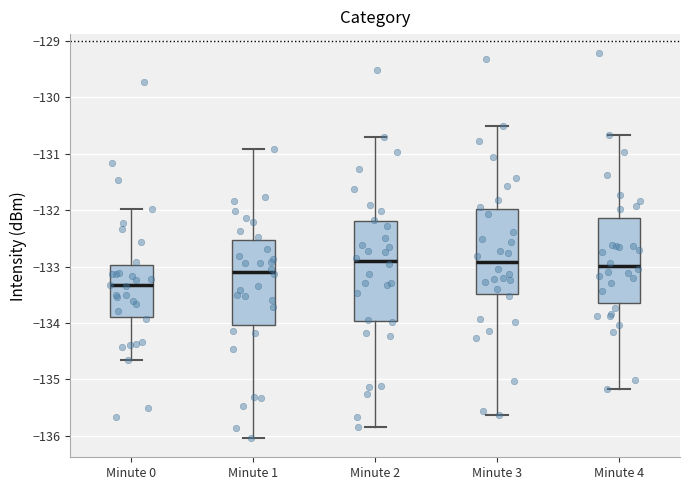

Reading left to right, transcribe this box plot: for each box, give where its median line is, the range the box spans, and where its two whiskers end, as read against the y-axis. The values are not printed on the chart, so give them approximately, as read against the axis.

Minute 0: median -133.3, box -133.9 to -133.0, whiskers -134.7 to -132.0
Minute 1: median -133.1, box -134.0 to -132.5, whiskers -136.0 to -130.9
Minute 2: median -132.9, box -134.0 to -132.2, whiskers -135.8 to -130.7
Minute 3: median -132.9, box -133.5 to -132.0, whiskers -135.6 to -130.5
Minute 4: median -133.0, box -133.7 to -132.1, whiskers -135.2 to -130.7